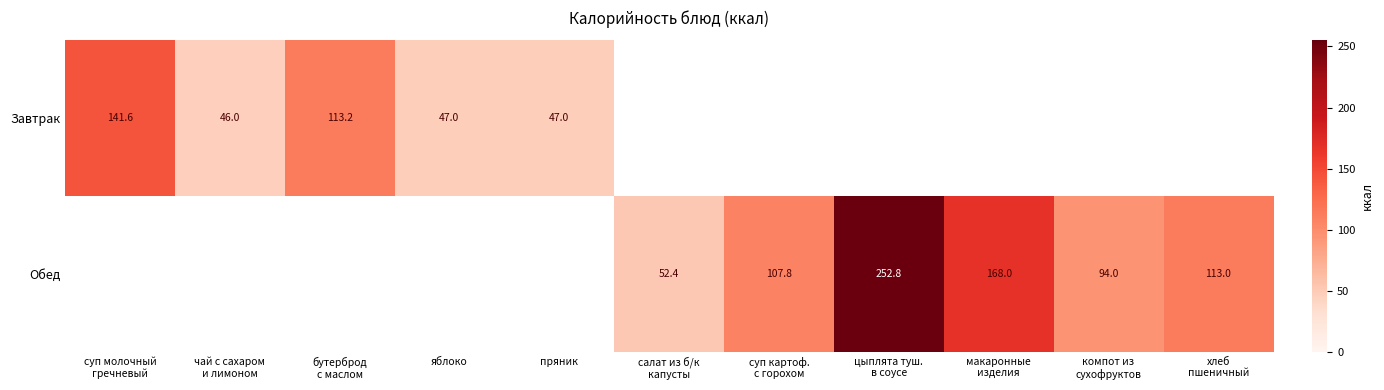

The value of Завтрак at пряник is 14.2. True or false?

False